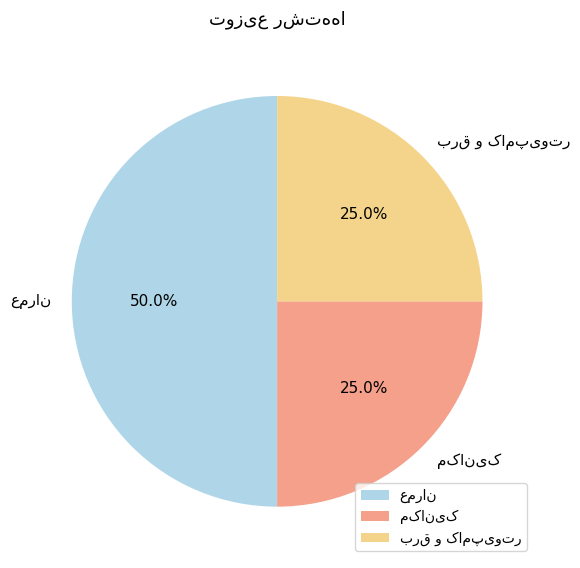

Is عمران the majority of the pie?

No